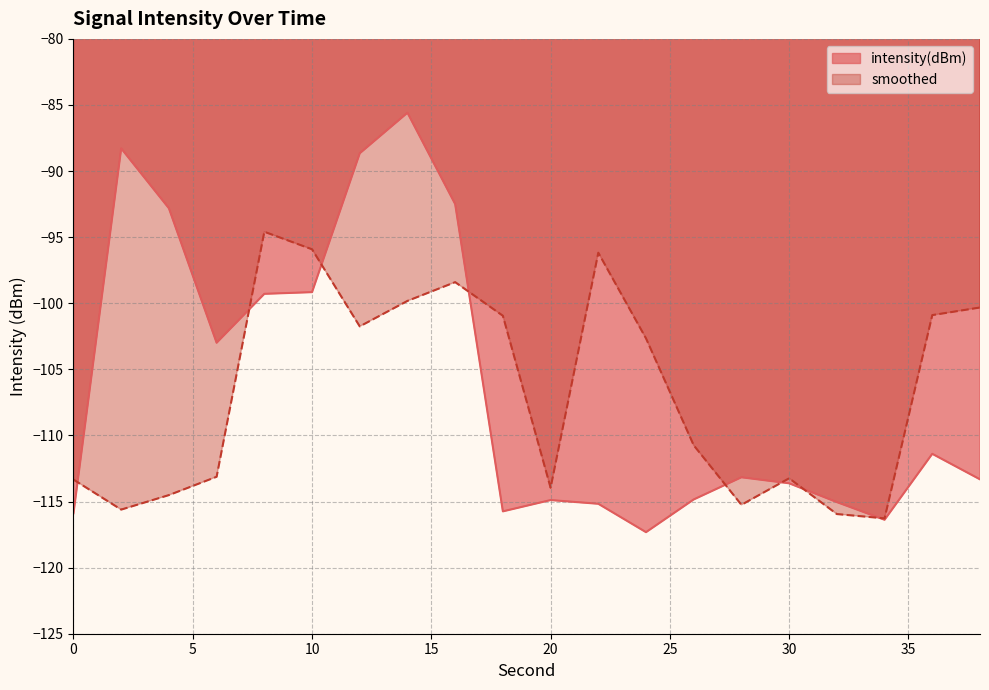

Rank the series at 16 from highest to lowest value.

intensity(dBm), smoothed